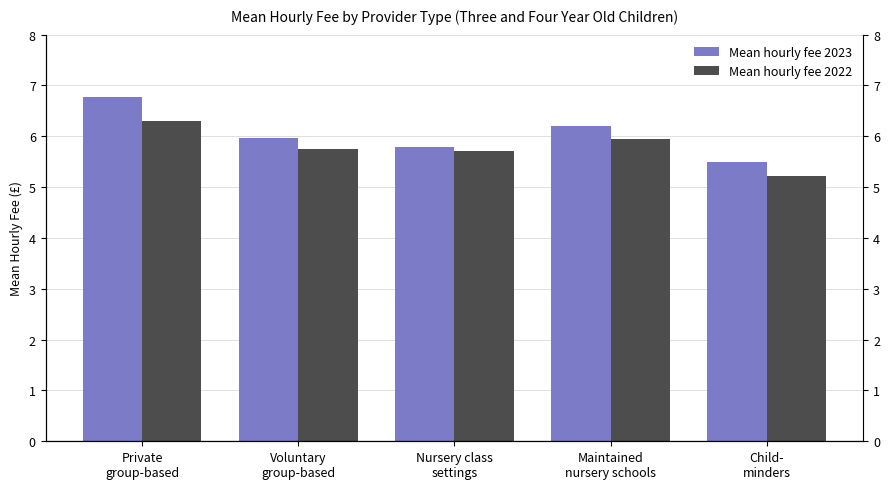

Reading right to left, transcribe all the data shown in this chart.

Mean hourly fee 2023: 5.5	6.2	5.8	6.0	6.8
Mean hourly fee 2022: 5.2	6.0	5.7	5.8	6.3